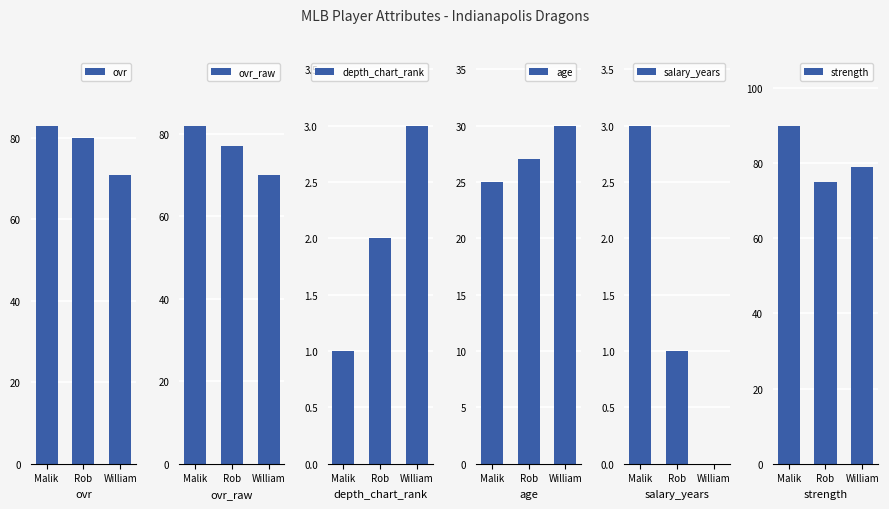

What is the label of the 3rd bar from the left?

William